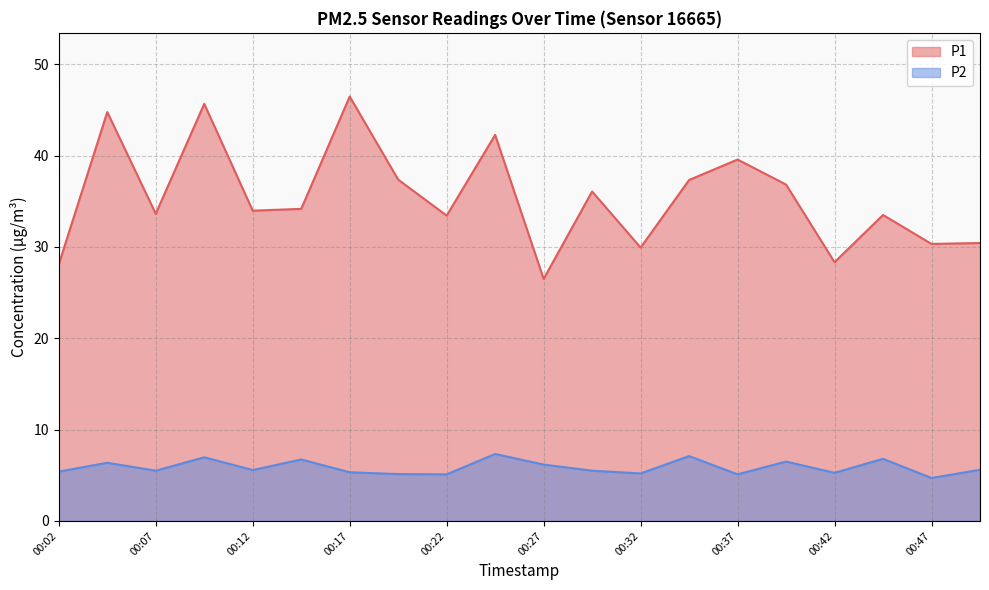

What is the smallest value displayed?

4.7